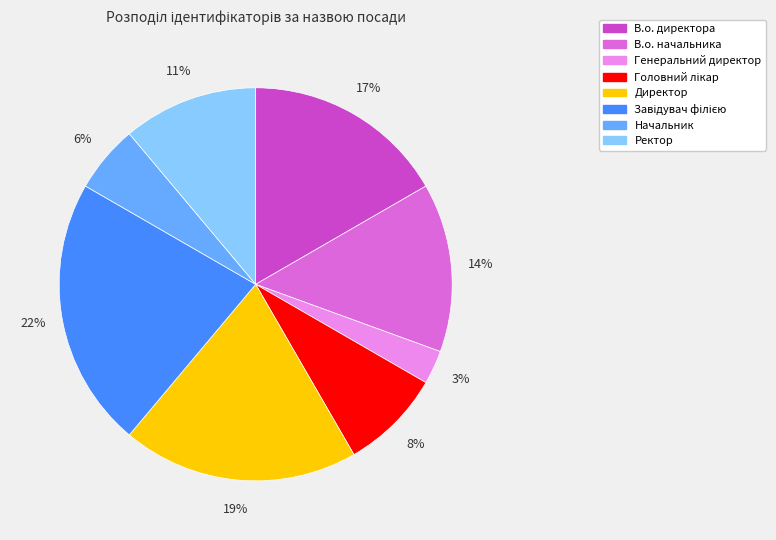

Does any single category account for the majority?

No